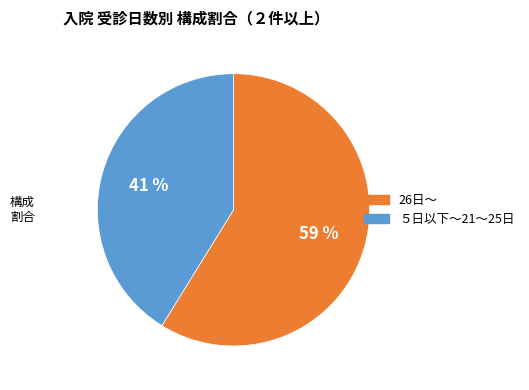

Is there any slice that represents more than half of the pie?

Yes